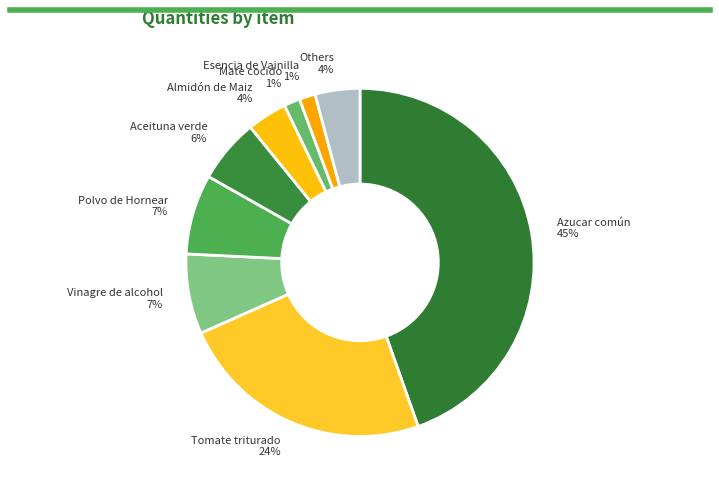

Which category has the biggest portion of the pie?

Azucar común